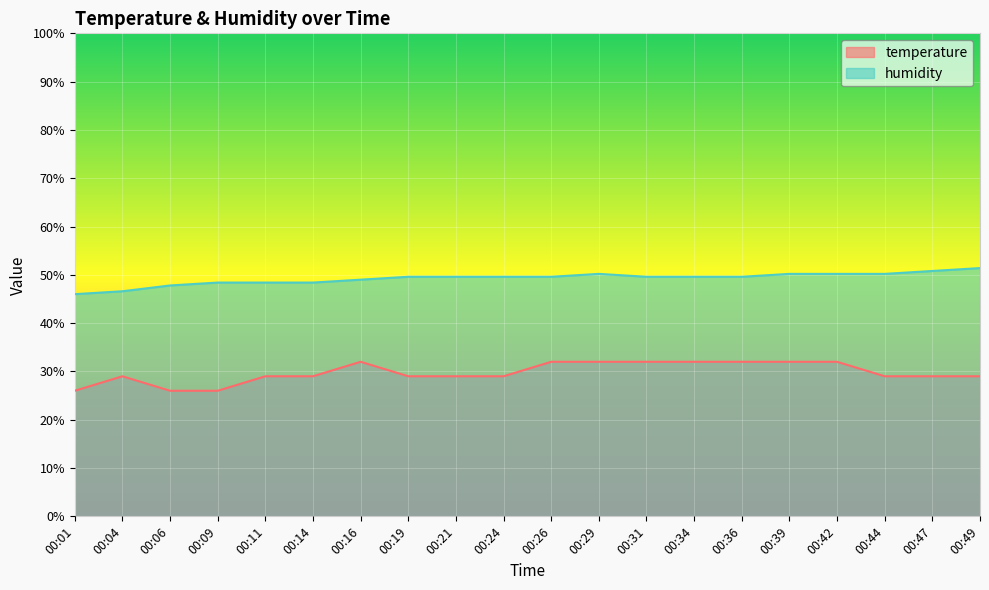

What is the value of the temperature point at the 17th from the left?

32.0